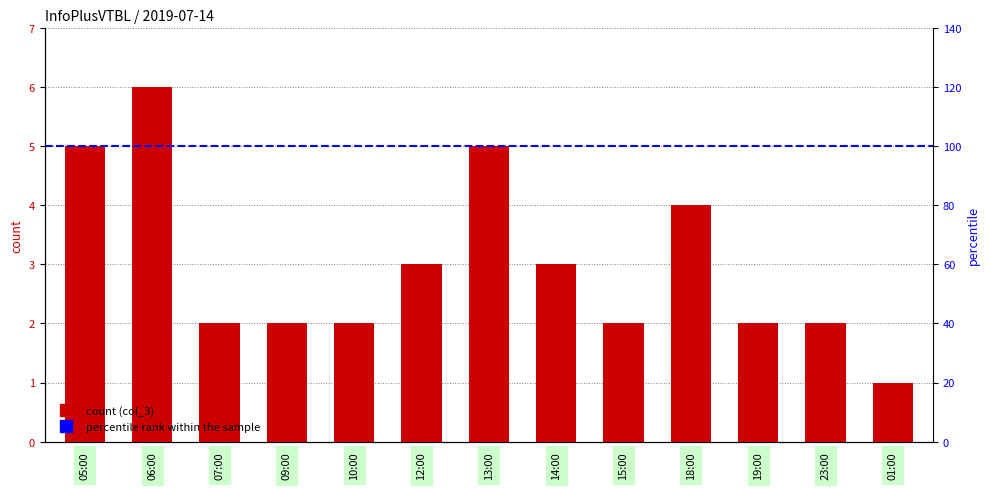

Read the value at 07:00.

2